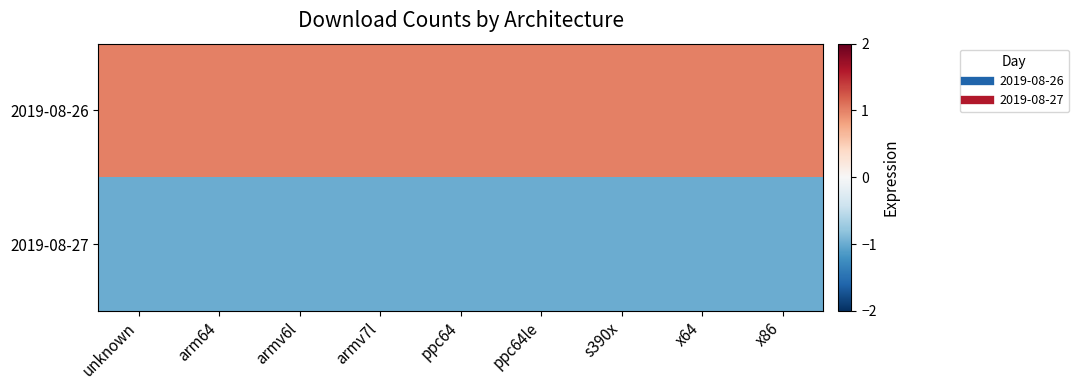

Reading left to right, transcribe all the data shown in this chart.

2019-08-26: unknown=1	arm64=1	armv6l=1	armv7l=1	ppc64=1	ppc64le=1	s390x=1	x64=1	x86=1
2019-08-27: unknown=-1	arm64=-1	armv6l=-1	armv7l=-1	ppc64=-1	ppc64le=-1	s390x=-1	x64=-1	x86=-1